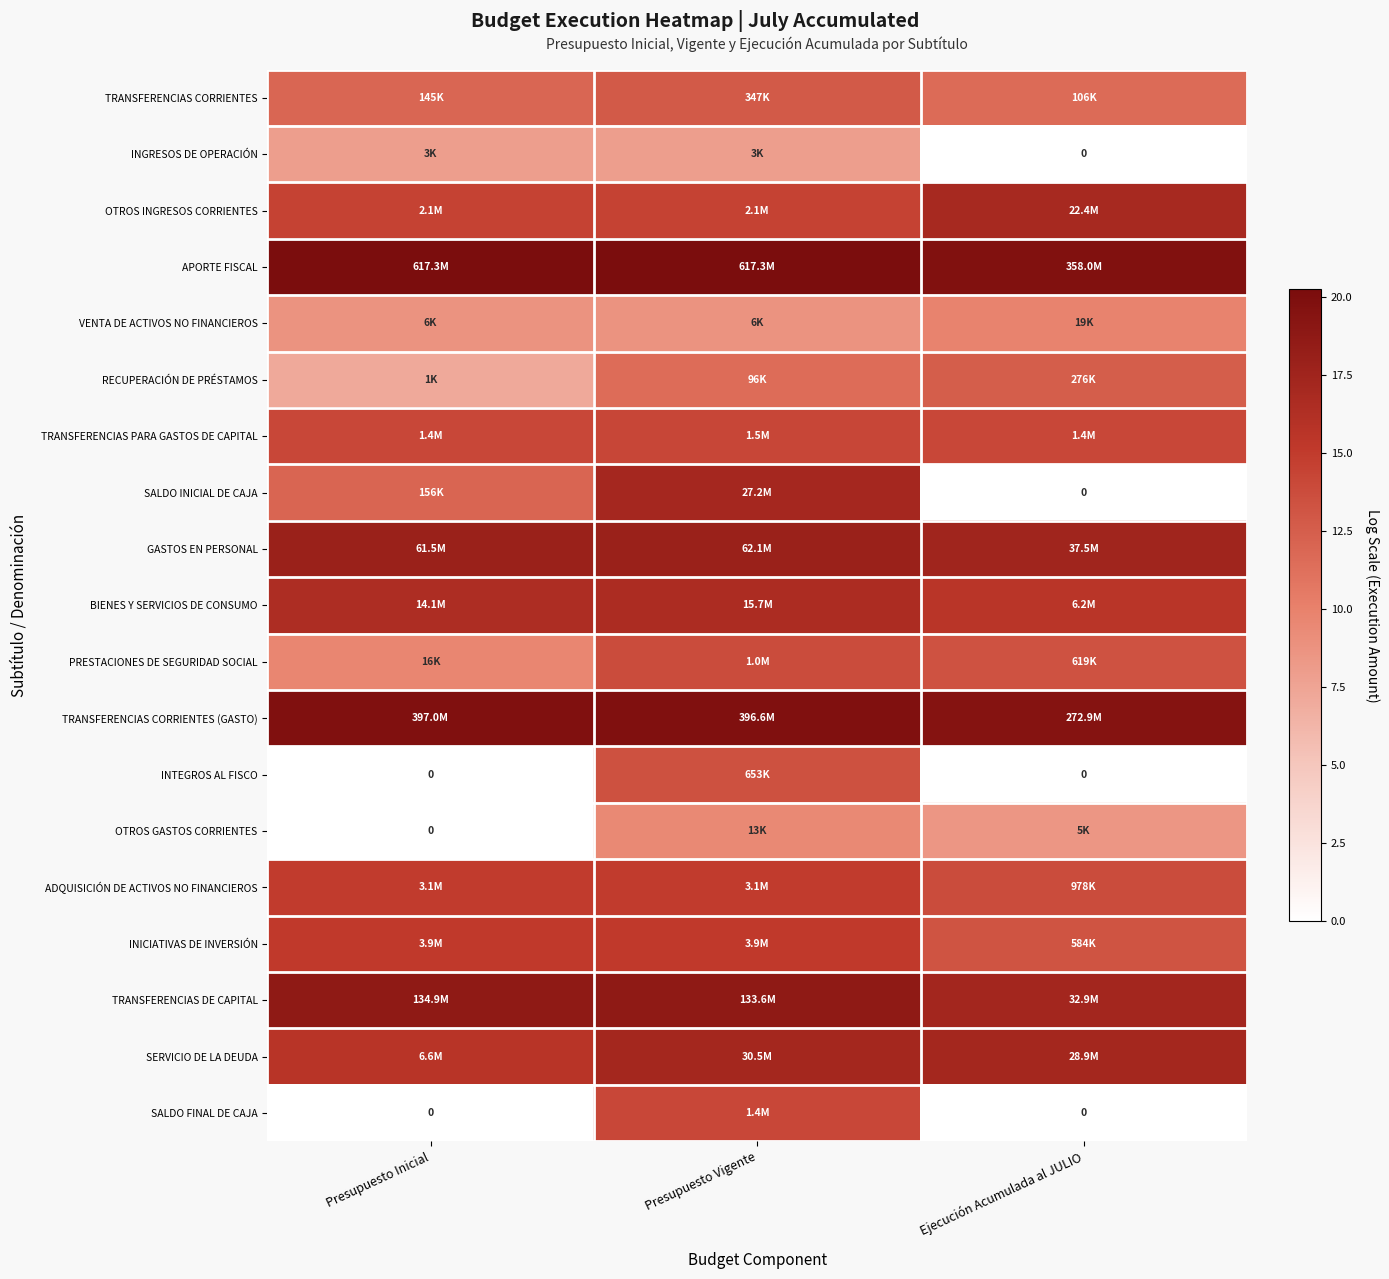

At Presupuesto Vigente, list the series in order from largest to smallest.

APORTE FISCAL, TRANSFERENCIAS CORRIENTES (GASTO), TRANSFERENCIAS DE CAPITAL, GASTOS EN PERSONAL, SERVICIO DE LA DEUDA, SALDO INICIAL DE CAJA, BIENES Y SERVICIOS DE CONSUMO, INICIATIVAS DE INVERSIÓN, ADQUISICIÓN DE ACTIVOS NO FINANCIEROS, OTROS INGRESOS CORRIENTES, TRANSFERENCIAS PARA GASTOS DE CAPITAL, SALDO FINAL DE CAJA, PRESTACIONES DE SEGURIDAD SOCIAL, INTEGROS AL FISCO, TRANSFERENCIAS CORRIENTES, RECUPERACIÓN DE PRÉSTAMOS, OTROS GASTOS CORRIENTES, VENTA DE ACTIVOS NO FINANCIEROS, INGRESOS DE OPERACIÓN